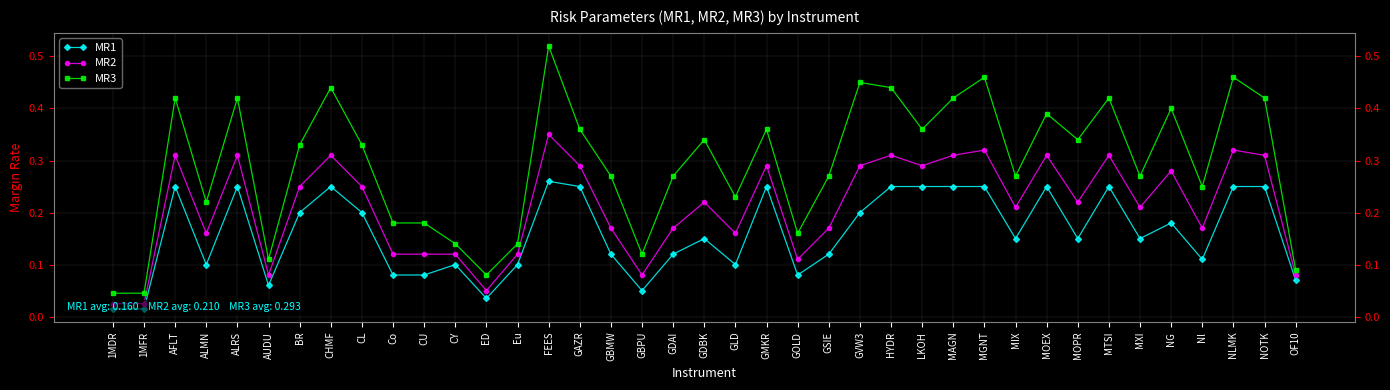

Reading left to right, list all the values displayed in this chart.

MR1: 1MDR=0.0	1MFR=0.0	AFLT=0.2	ALMN=0.1	ALRS=0.2	AUDU=0.1	BR=0.2	CHMF=0.2	CL=0.2	Co=0.1	CU=0.1	CY=0.1	ED=0.0	Eu=0.1	FEES=0.3	GAZR=0.2	GBMW=0.1	GBPU=0.1	GDAI=0.1	GDBK=0.1	GLD=0.1	GMKR=0.2	GOLD=0.1	GSIE=0.1	GVW3=0.2	HYDR=0.2	LKOH=0.2	MAGN=0.2	MGNT=0.2	MIX=0.1	MOEX=0.2	MOPR=0.1	MTSI=0.2	MXI=0.1	NG=0.2	Nl=0.1	NLMK=0.2	NOTK=0.2	OF10=0.1
MR2: 1MDR=0.0	1MFR=0.0	AFLT=0.3	ALMN=0.2	ALRS=0.3	AUDU=0.1	BR=0.2	CHMF=0.3	CL=0.2	Co=0.1	CU=0.1	CY=0.1	ED=0.1	Eu=0.1	FEES=0.3	GAZR=0.3	GBMW=0.2	GBPU=0.1	GDAI=0.2	GDBK=0.2	GLD=0.2	GMKR=0.3	GOLD=0.1	GSIE=0.2	GVW3=0.3	HYDR=0.3	LKOH=0.3	MAGN=0.3	MGNT=0.3	MIX=0.2	MOEX=0.3	MOPR=0.2	MTSI=0.3	MXI=0.2	NG=0.3	Nl=0.2	NLMK=0.3	NOTK=0.3	OF10=0.1
MR3: 1MDR=0.0	1MFR=0.0	AFLT=0.4	ALMN=0.2	ALRS=0.4	AUDU=0.1	BR=0.3	CHMF=0.4	CL=0.3	Co=0.2	CU=0.2	CY=0.1	ED=0.1	Eu=0.1	FEES=0.5	GAZR=0.4	GBMW=0.3	GBPU=0.1	GDAI=0.3	GDBK=0.3	GLD=0.2	GMKR=0.4	GOLD=0.2	GSIE=0.3	GVW3=0.5	HYDR=0.4	LKOH=0.4	MAGN=0.4	MGNT=0.5	MIX=0.3	MOEX=0.4	MOPR=0.3	MTSI=0.4	MXI=0.3	NG=0.4	Nl=0.2	NLMK=0.5	NOTK=0.4	OF10=0.1